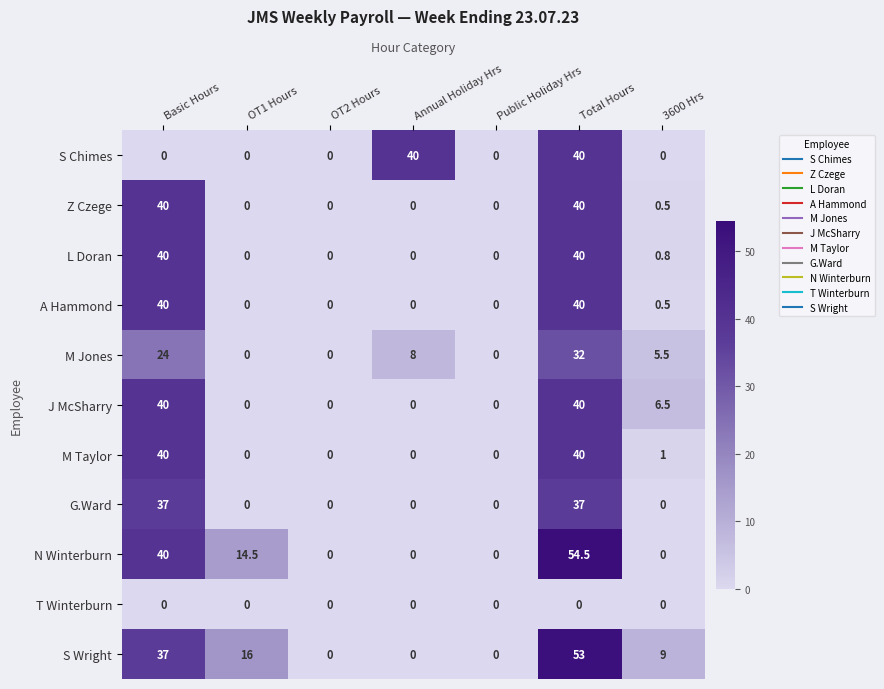

What is the total value across all series at Basic Hours?

338.0